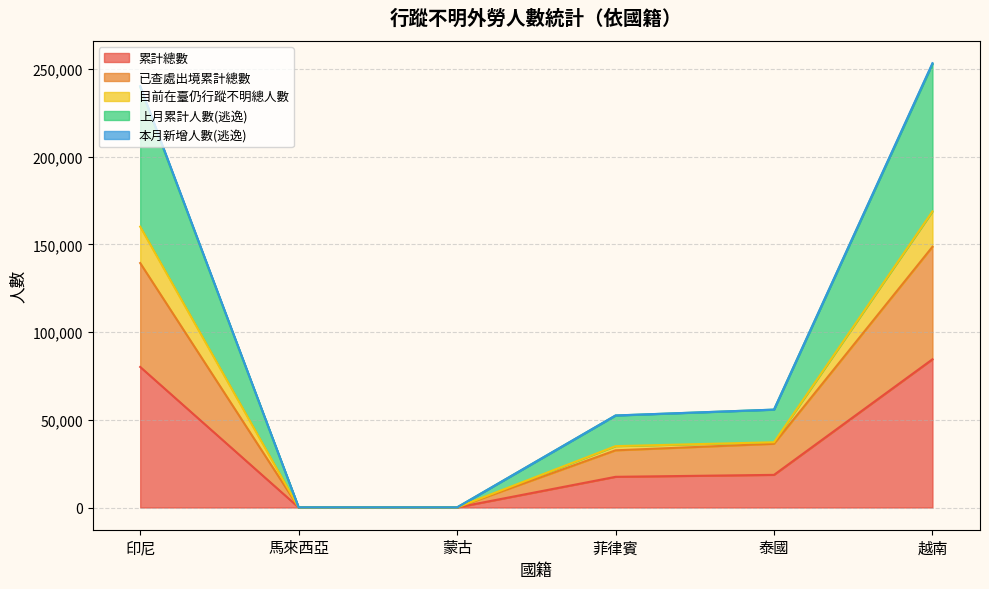

How many interior local valleys does the 已查處出境累計總數 series have?

1